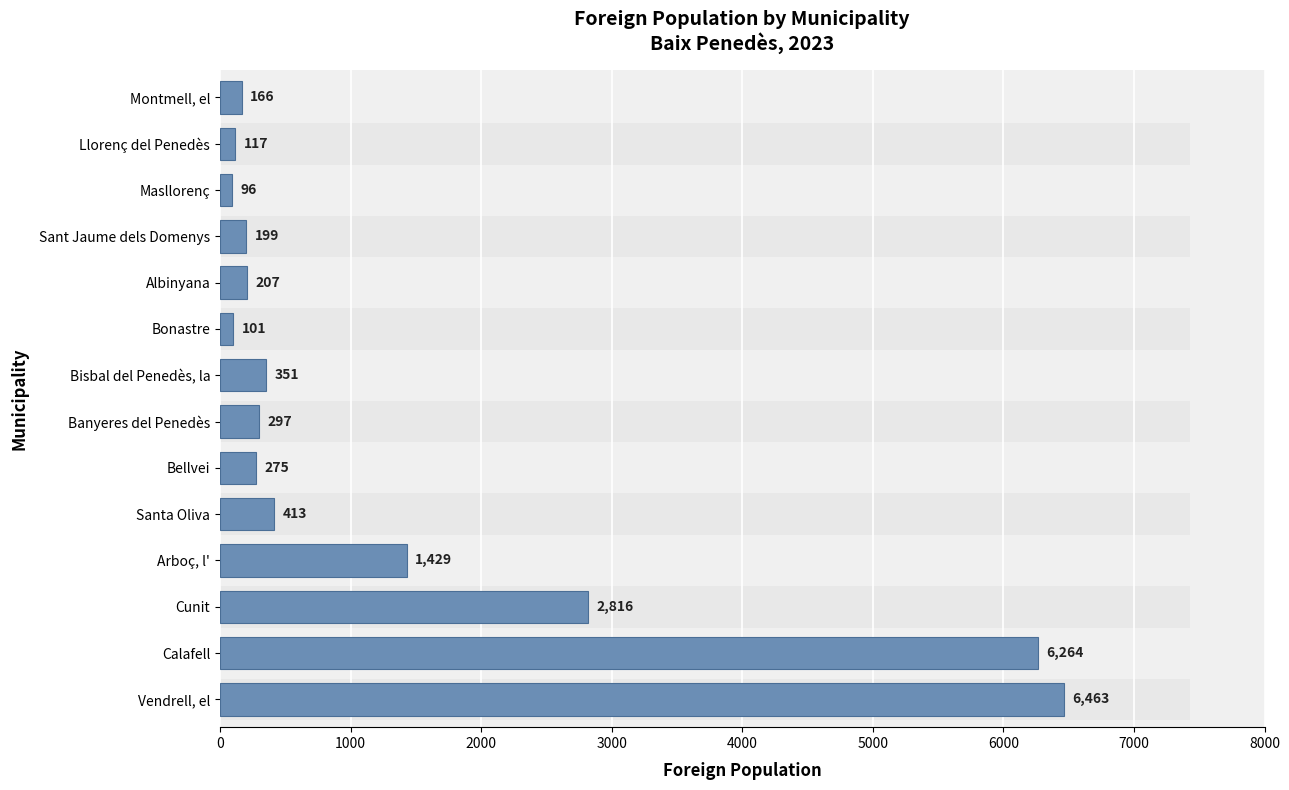

Read the value at Vendrell, el.

6463